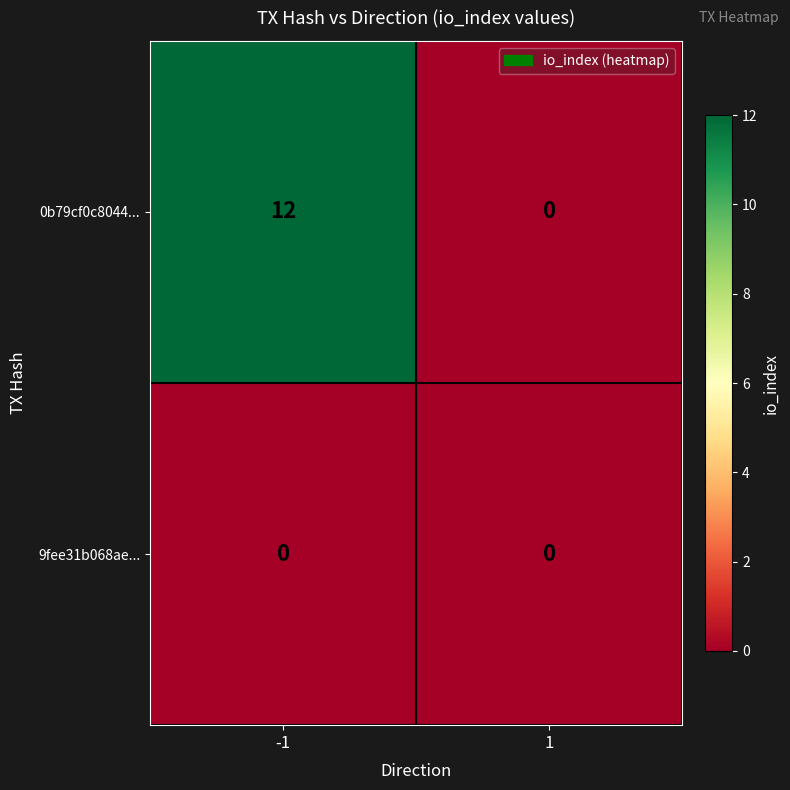

Reading right to left, extract all data points from this chart.

0b79cf0c8044...: 1=0	-1=12
9fee31b068ae...: 1=0	-1=0